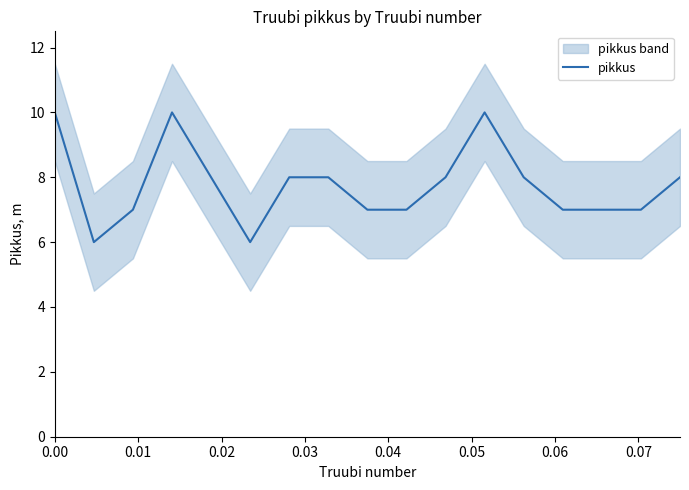

What is the lowest value of the pikkus series?

6